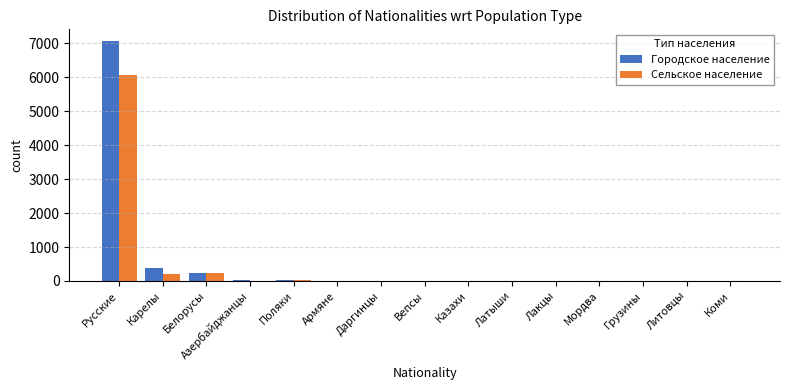

Is it true that Городское население equals 390 at Карелы?

True